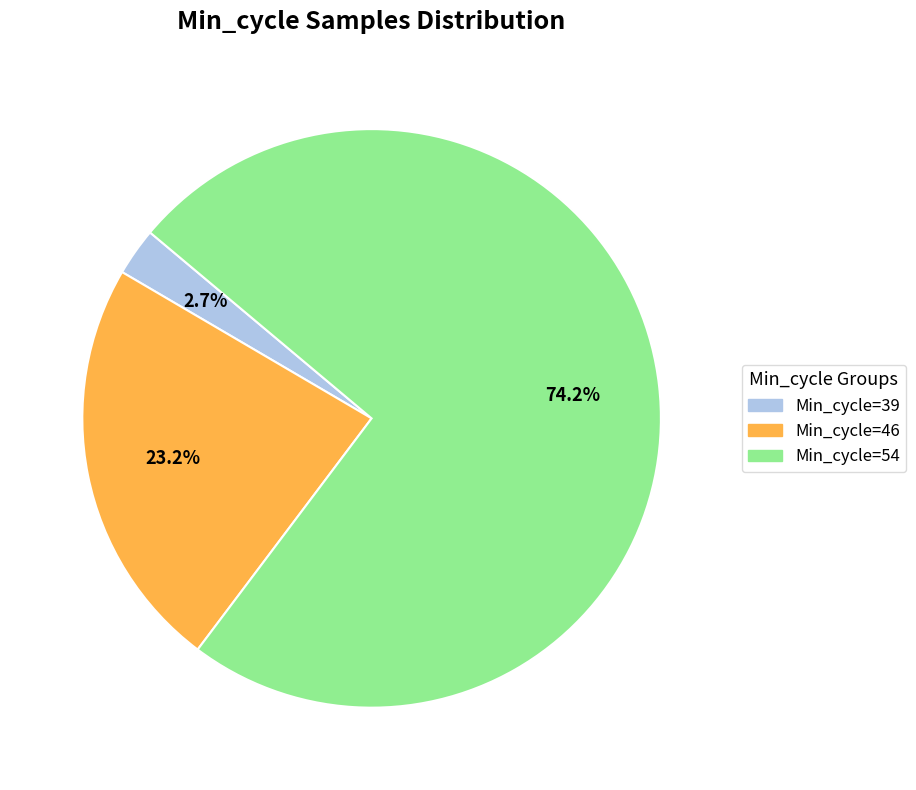

To the nearest percent, what is the average slice percentage?

33%